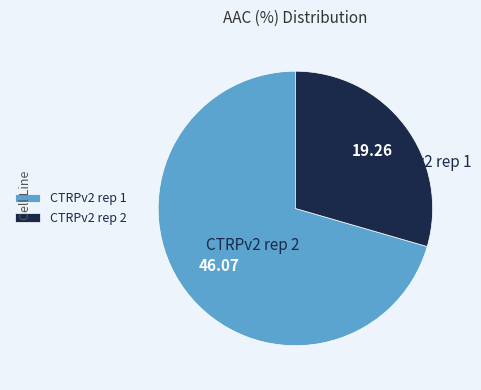

How many slices are in this pie chart?

2